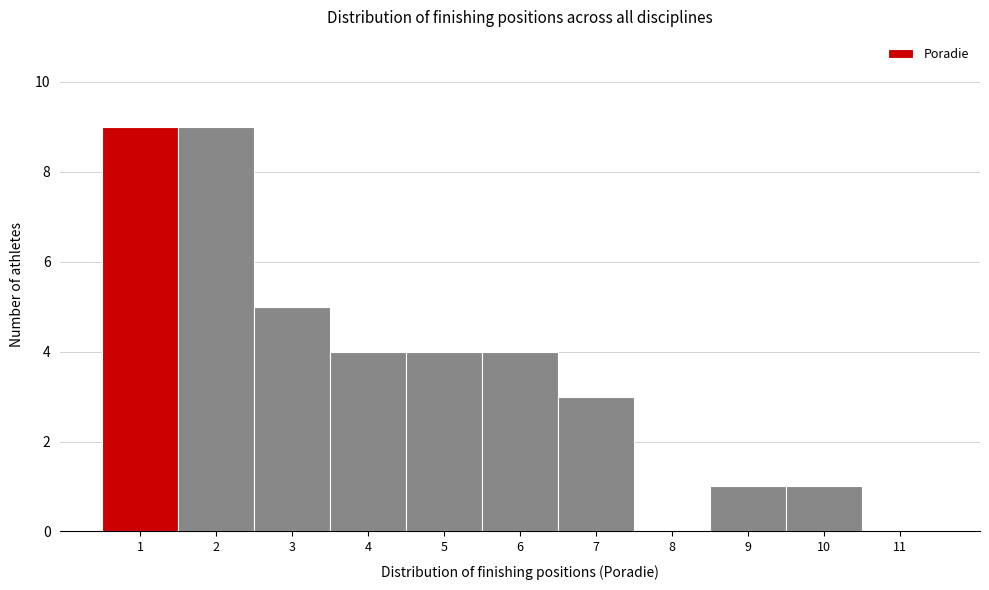

Reading left to right, extract all data points from this chart.

1=9	2=9	3=5	4=4	5=4	6=4	7=3	8=0	9=1	10=1	11=0